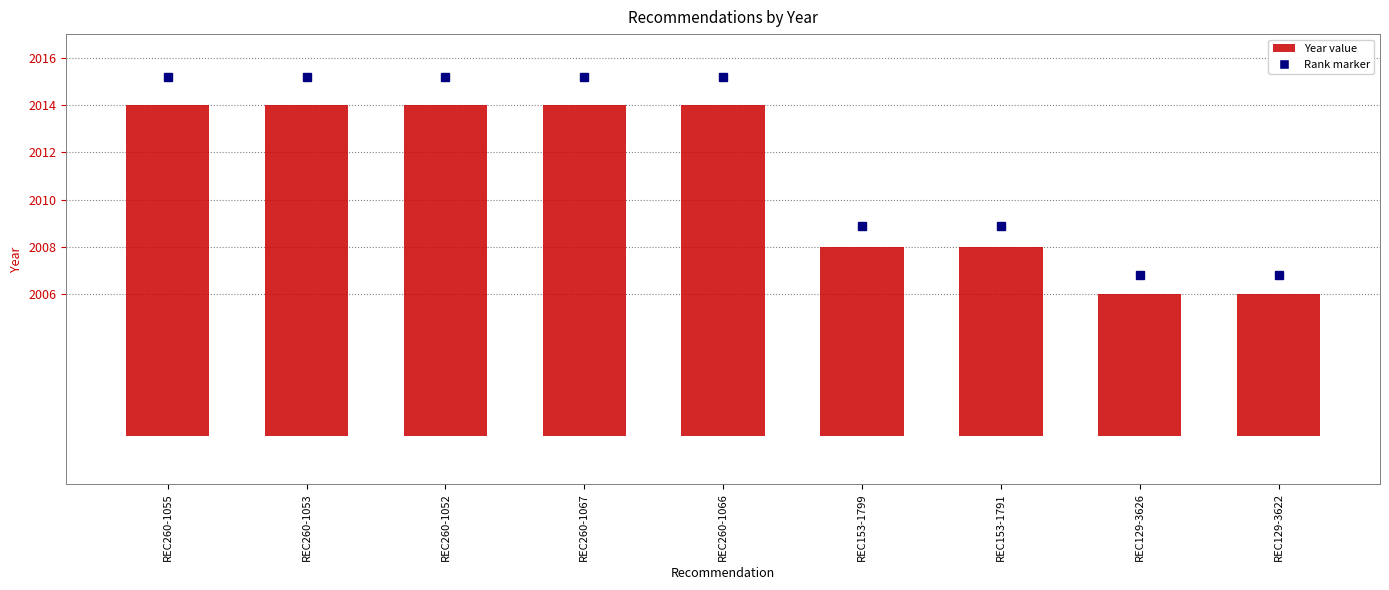

List the labels in order of value, largest first.

REC260-1055, REC260-1053, REC260-1052, REC260-1067, REC260-1066, REC153-1799, REC153-1791, REC129-3626, REC129-3622